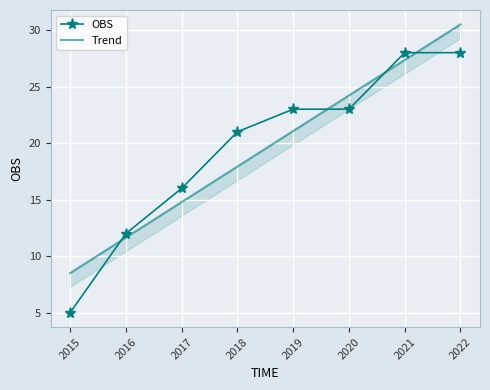

What is the maximum value for Trend?

30.5